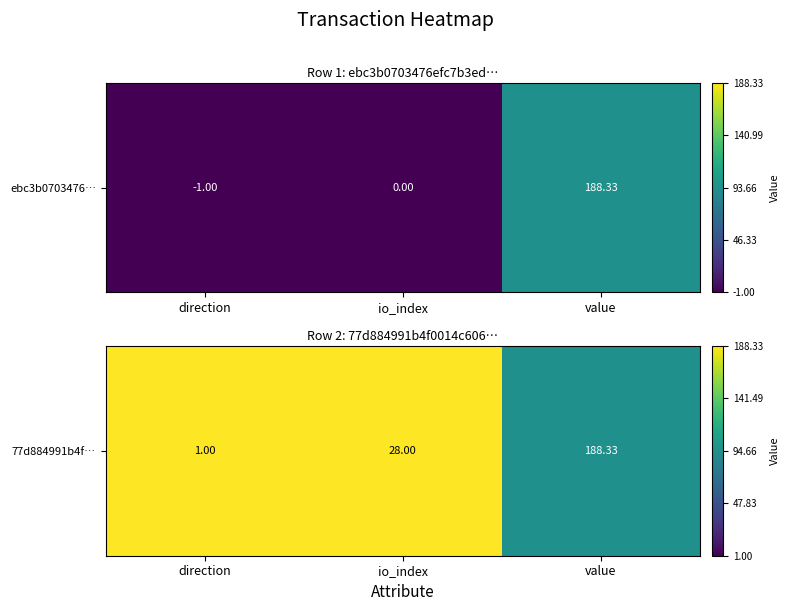

Count the number of categories in the chart.

3